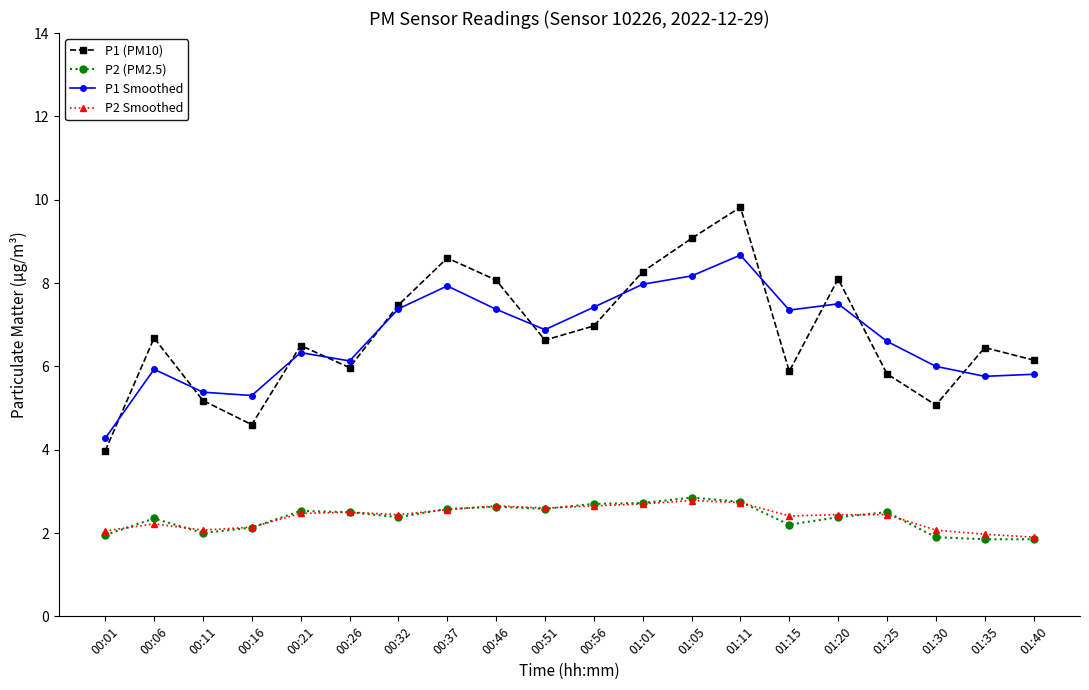

What position from the right is 00:06?

19